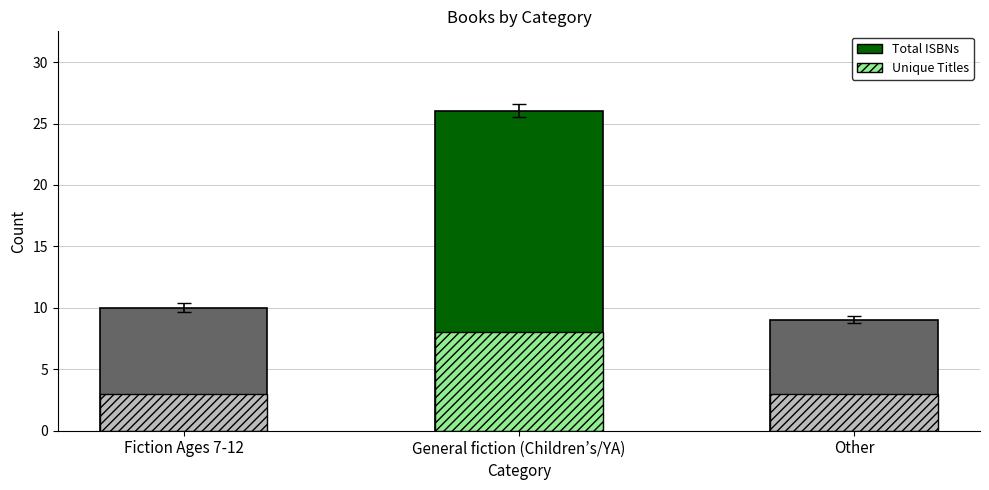

What is the sum of the Total ISBNs (all formats) values at Other and Fiction Ages 7-12?

19